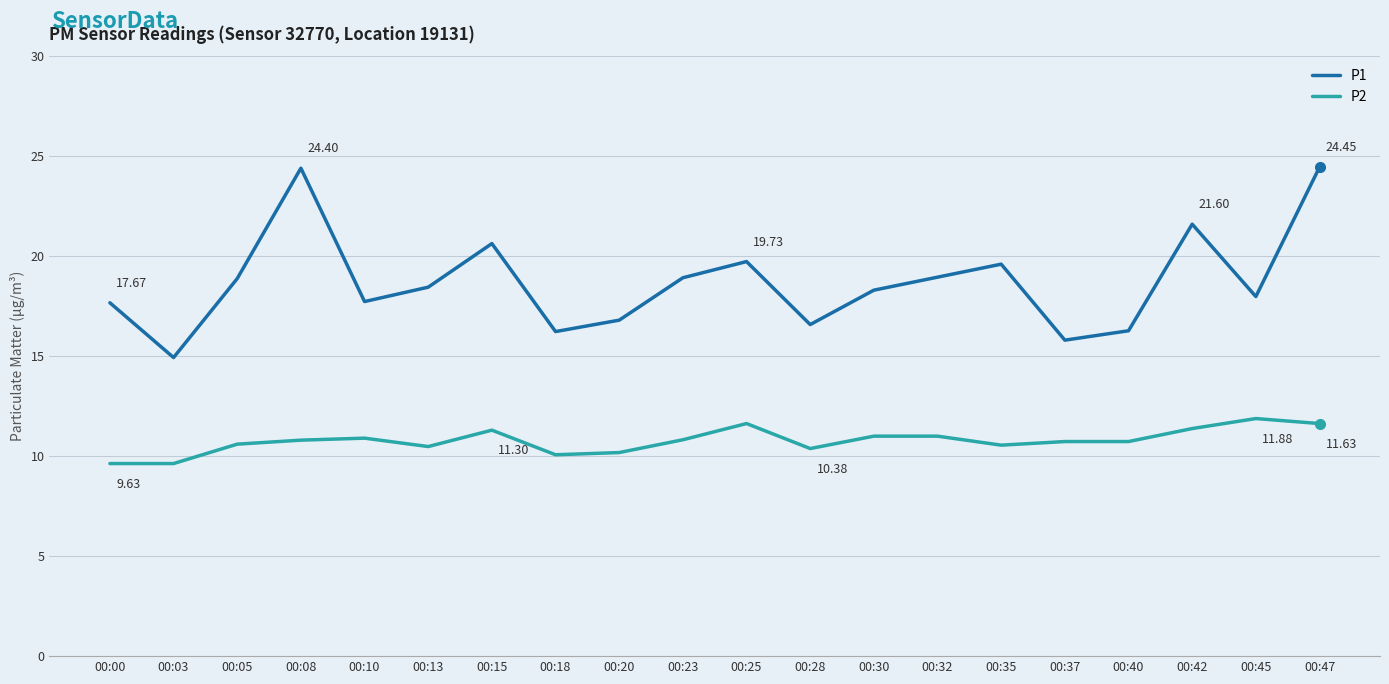

True or false: P1 has a value of 20.6 at 00:15.

True